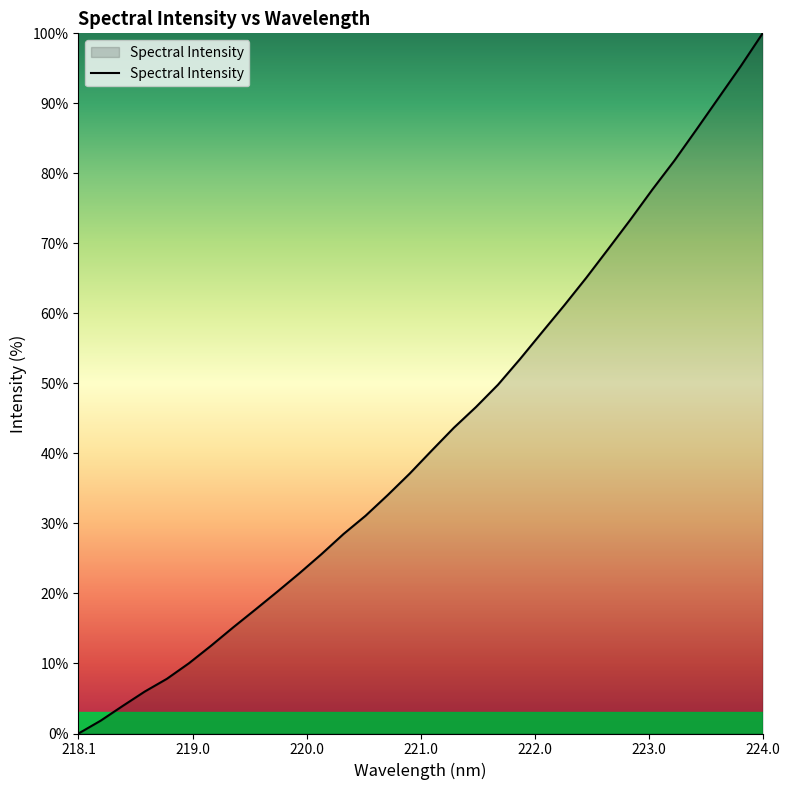

What is the greatest value displayed?

100.0